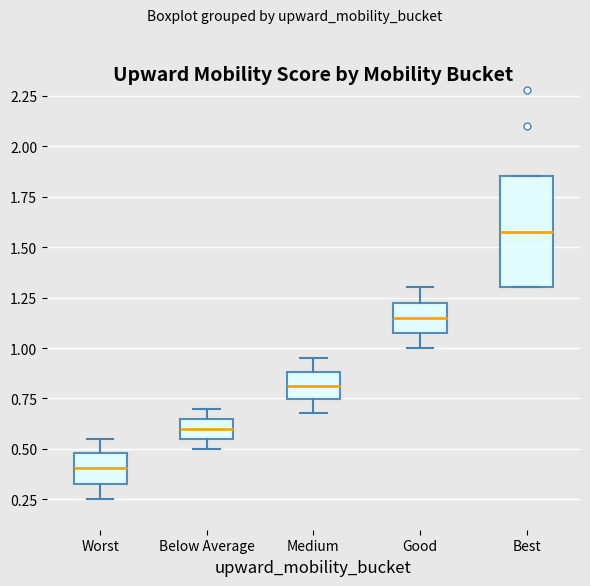

Which box's median line is the highest?

Best